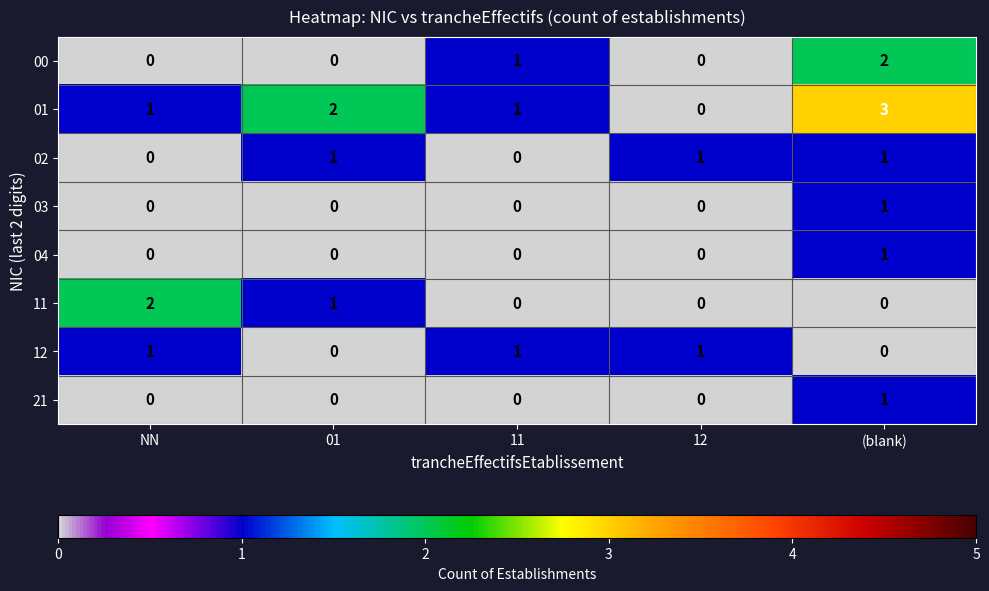

At which category is the sum across all series the highest?

(blank)